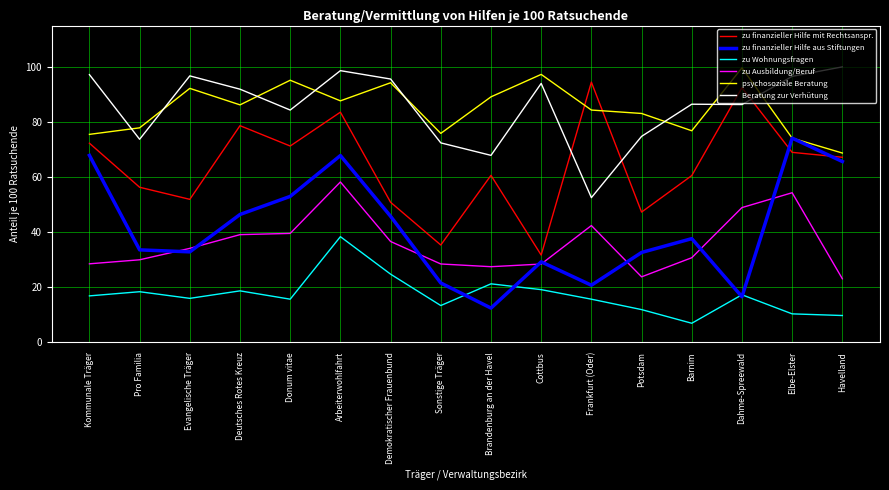

What is the maximum value for Beratung zur Verhütung?

100.0